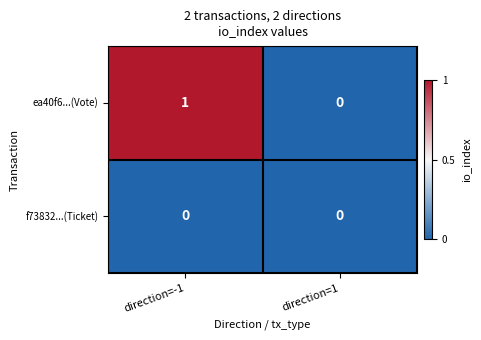

At which category is the sum across all series the highest?

direction=-1